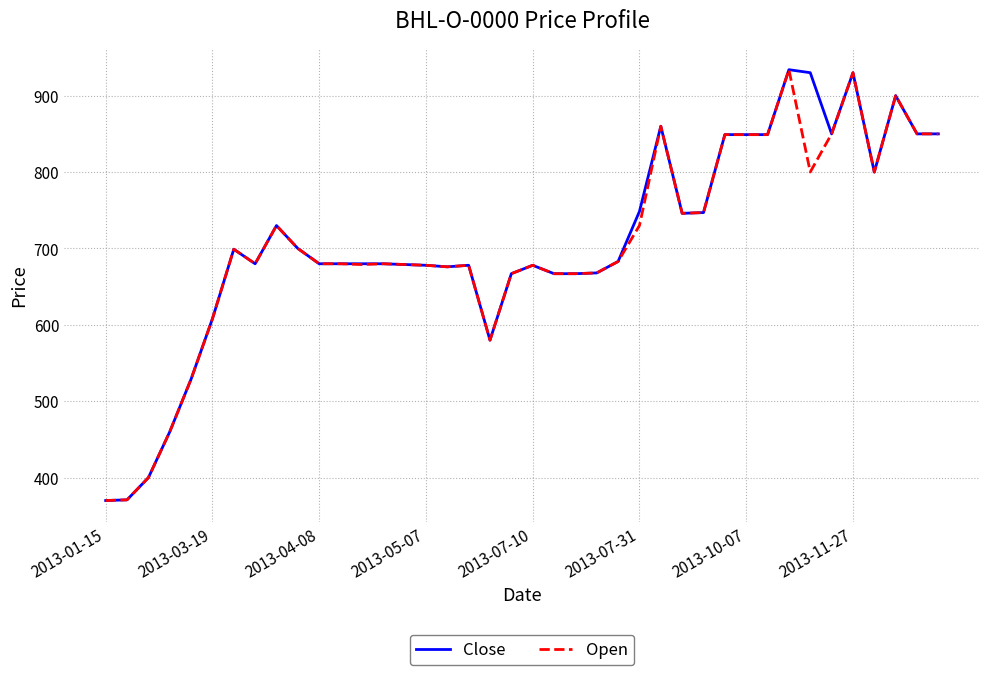

How many lines are shown in the chart?

2